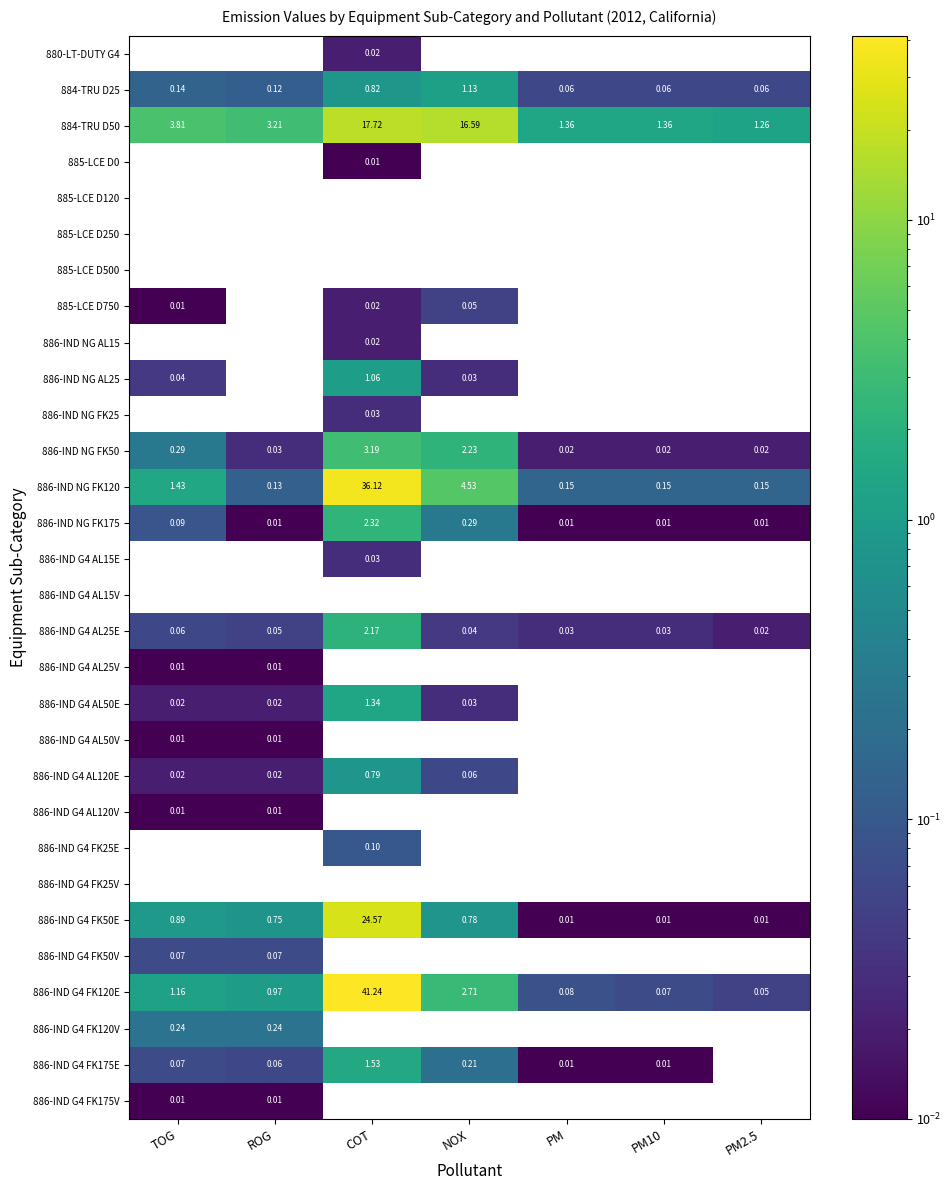

Is it true that 886-IND NG FK120 equals 0.1 at PM2.5?

True